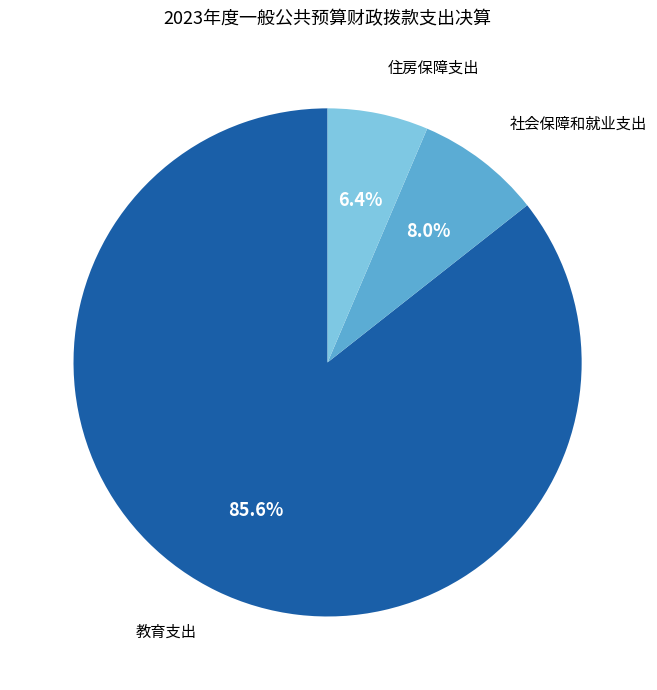

To the nearest percent, what is the combined percentage of 住房保障支出 and 教育支出?

92%